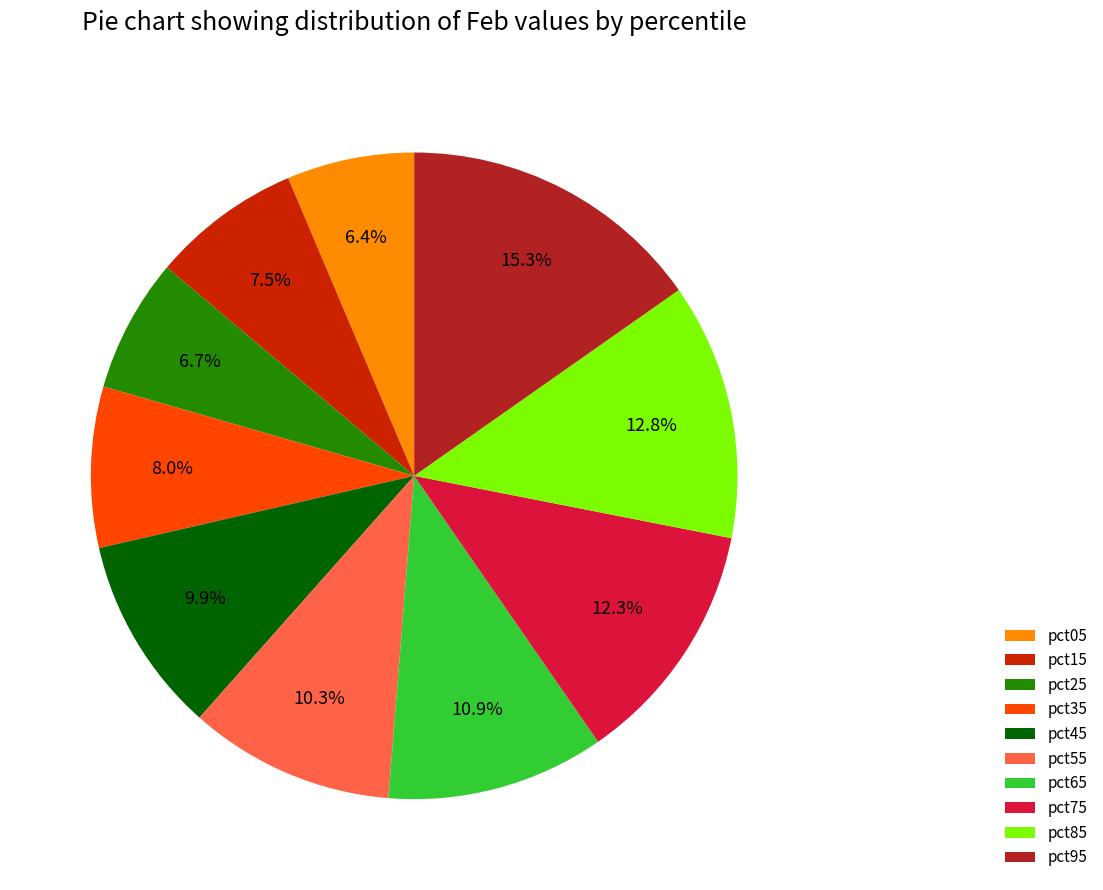

Combined, what portion of the pie is pct65 and pct75?

23.2%